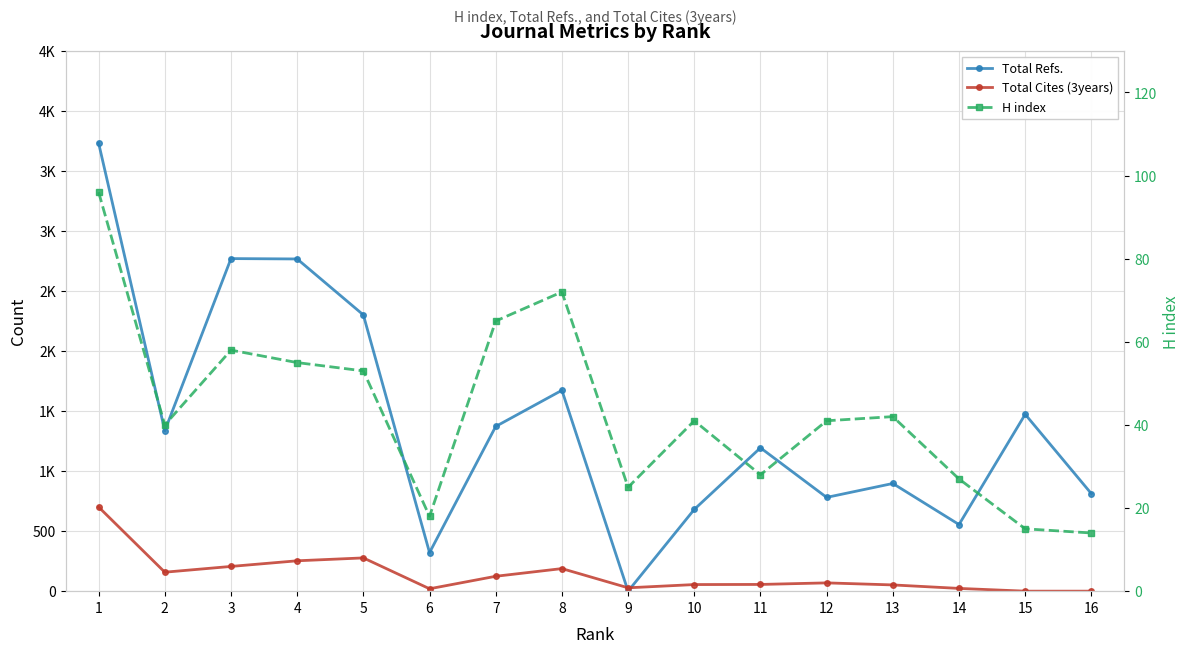

Reading right to left, what are all the values shown in this chart?

Total Refs.: 812	1473	555	897	781	1194	681	0	1673	1372	321	2301	2767	2770	1336	3732
Total Cites (3years): 0	0	23	52	69	56	55	28	188	124	20	277	253	206	158	701
H index: 14	15	27	42	41	28	41	25	72	65	18	53	55	58	40	96